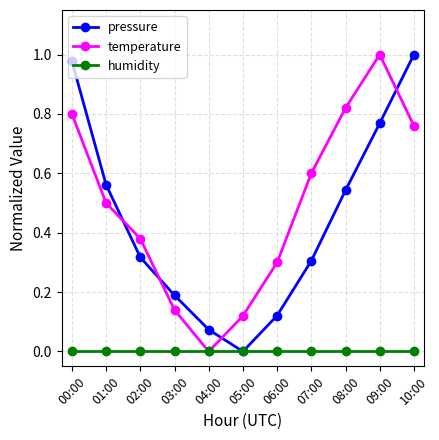

Which series has the largest total across all categories?

temperature